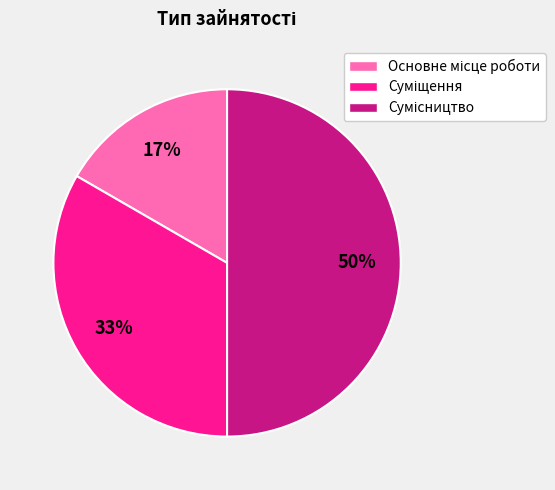

To the nearest percent, what is the average slice percentage?

33%